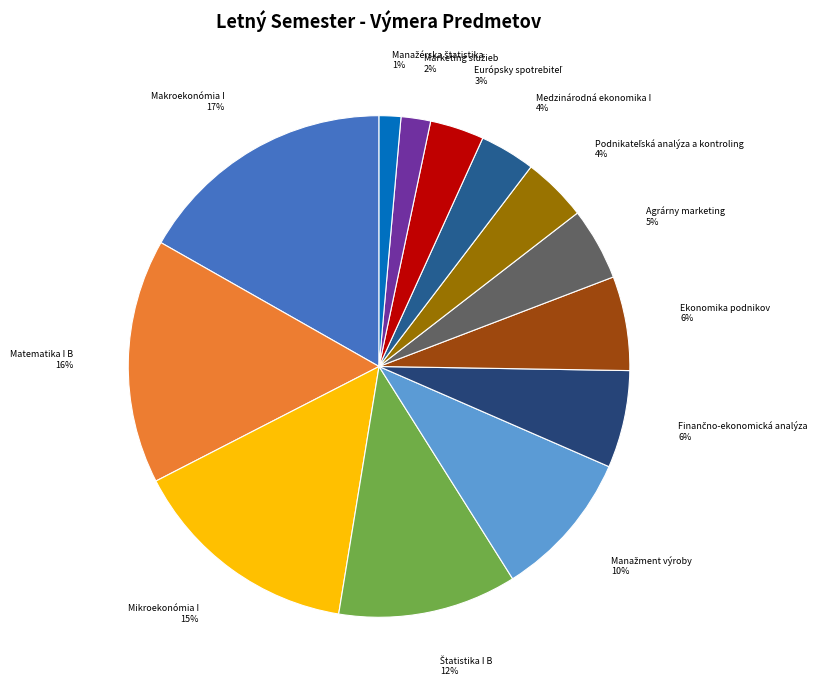

Is there any slice that represents more than half of the pie?

No